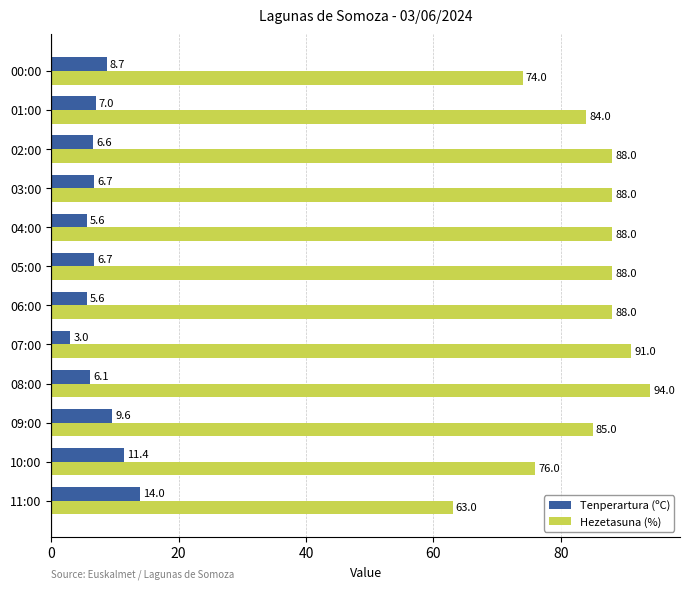

What are all the series names shown in the legend?

Tenperartura (ºC), Hezetasuna (%)